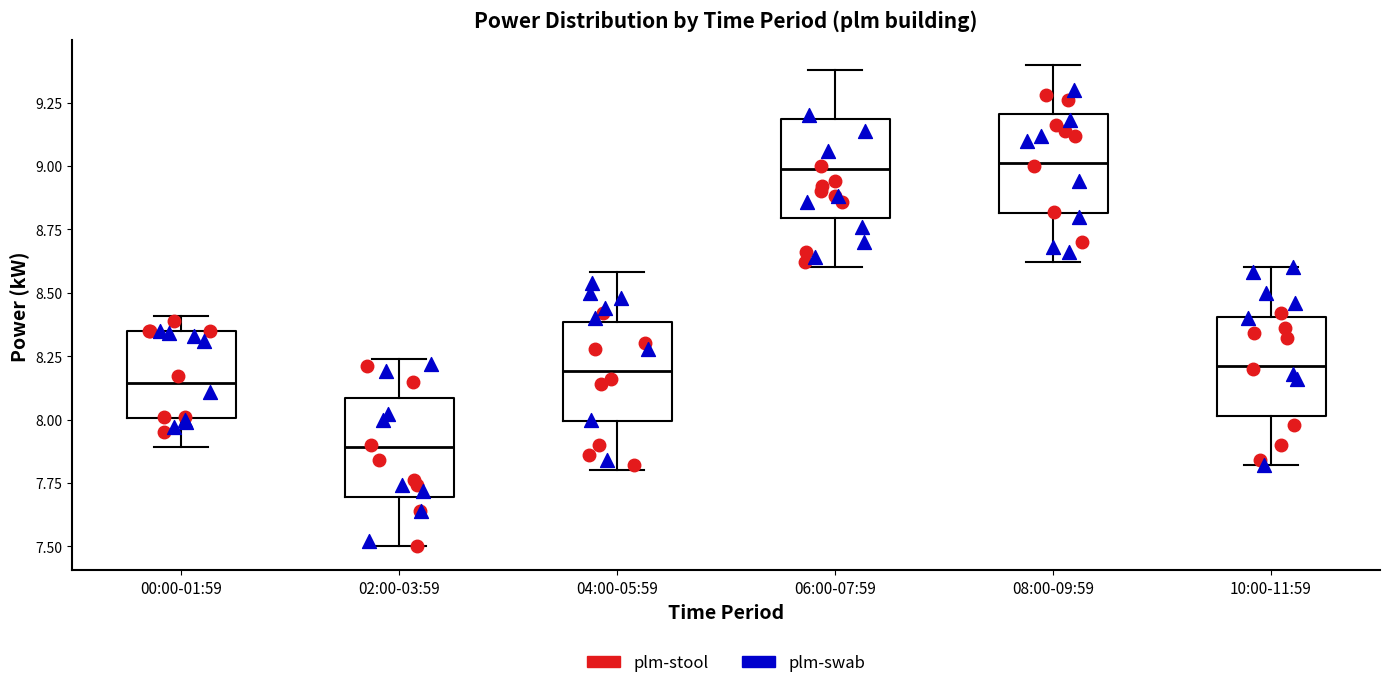

Which box's median line is the lowest?

02:00-03:59